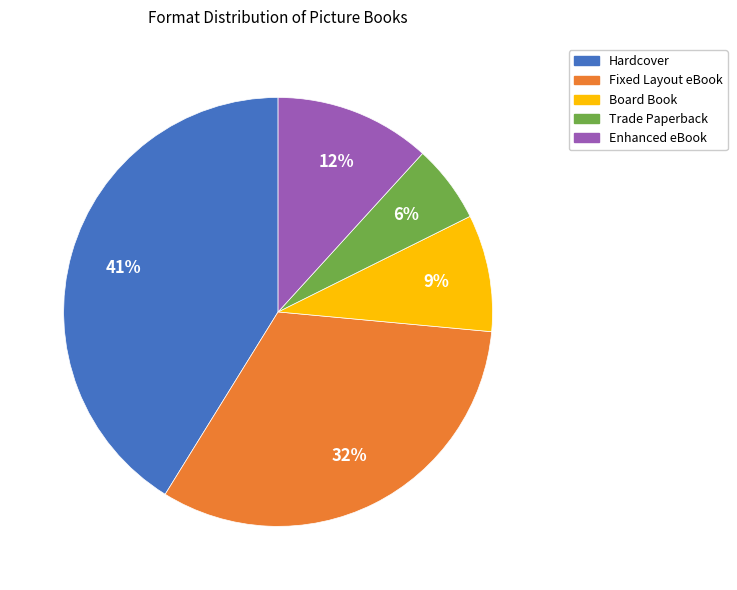

Approximately how many times larger is the value at Enhanced eBook compared to Fixed Layout eBook?

0.4